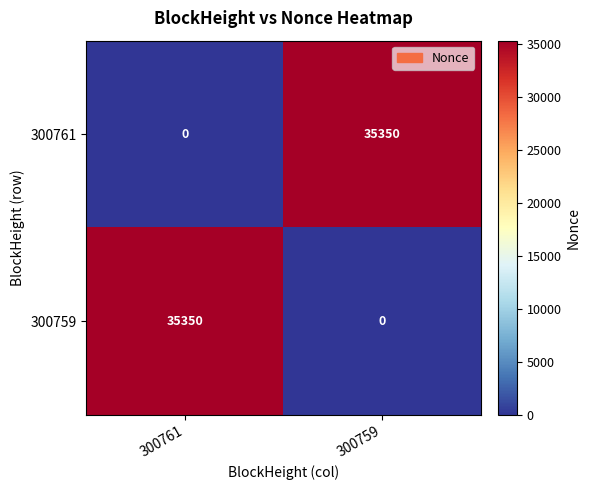

At 300759, list the series in order from largest to smallest.

300761, 300759